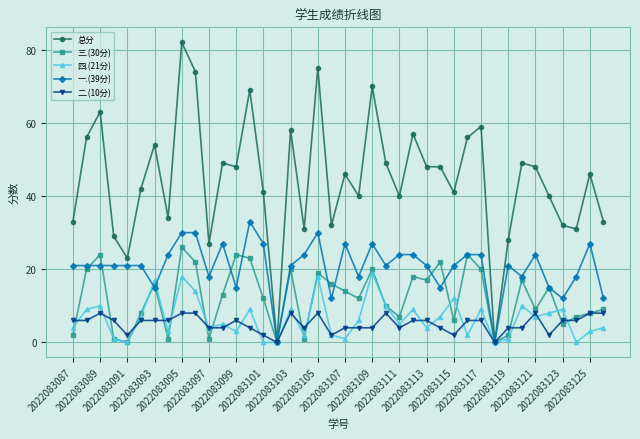

What is the highest value of the 三.(30分) series?

26